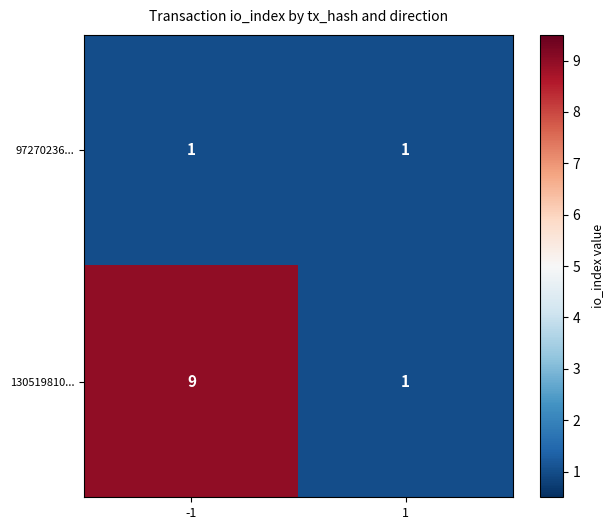

How many distinct data groups are displayed?

2